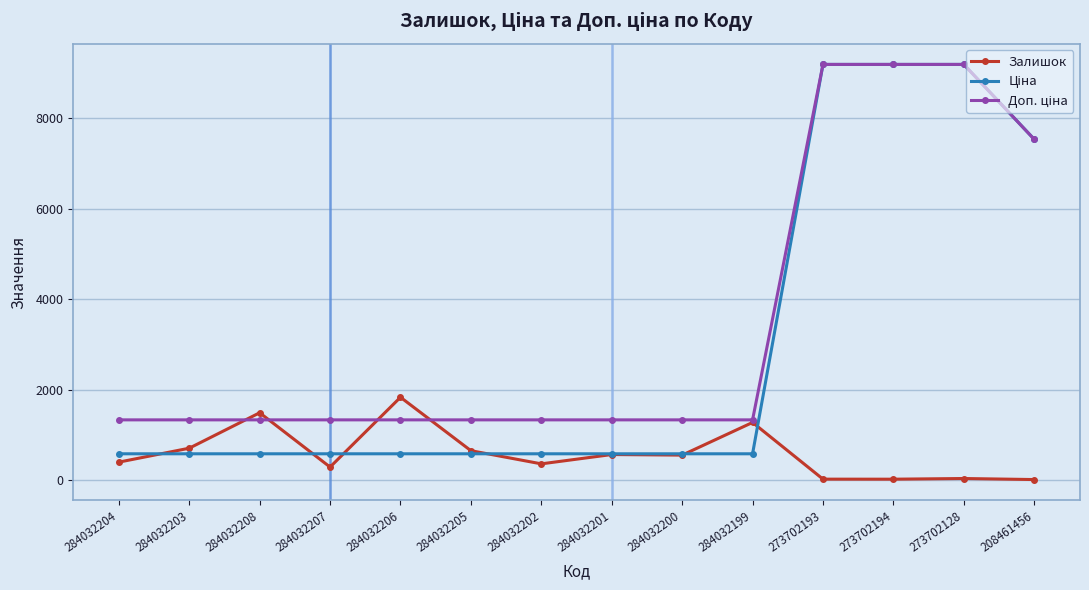

True or false: Залишок has a value of 605.7 at 284032208.

False